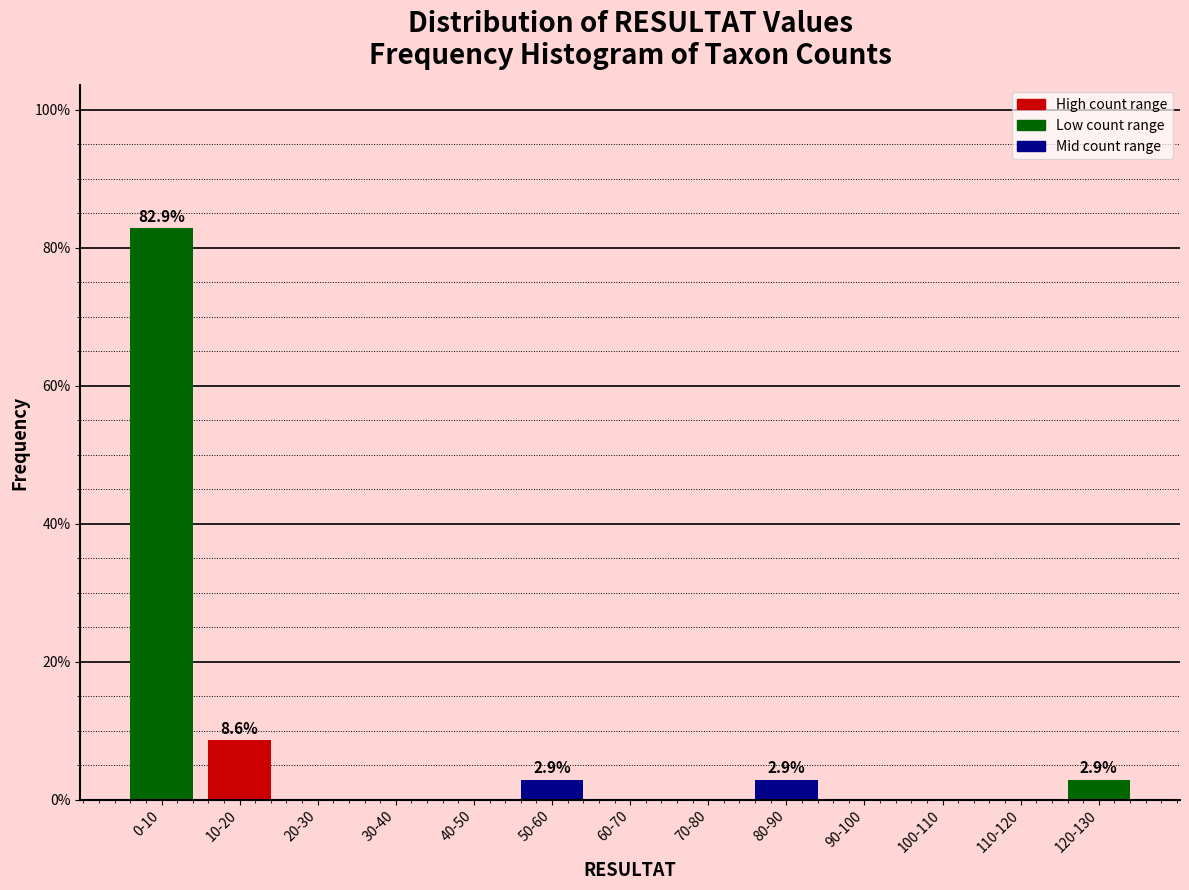

Reading left to right, list all the values displayed in this chart.

0-10=82.9	10-20=8.6	20-30=0.0	30-40=0.0	40-50=0.0	50-60=2.9	60-70=0.0	70-80=0.0	80-90=2.9	90-100=0.0	100-110=0.0	110-120=0.0	120-130=2.9